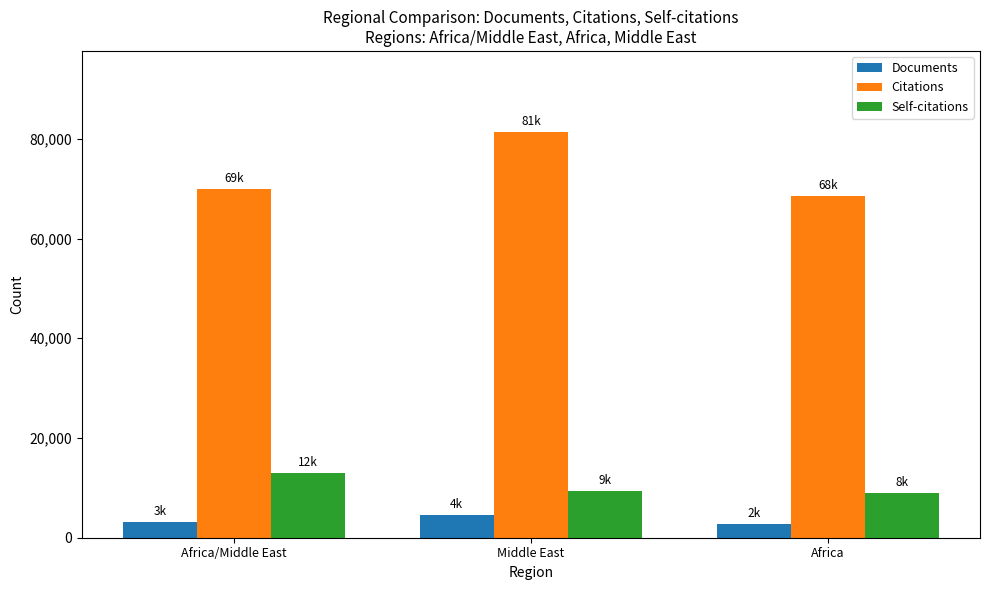

Is it true that Self-citations equals 3828 at Africa?

False